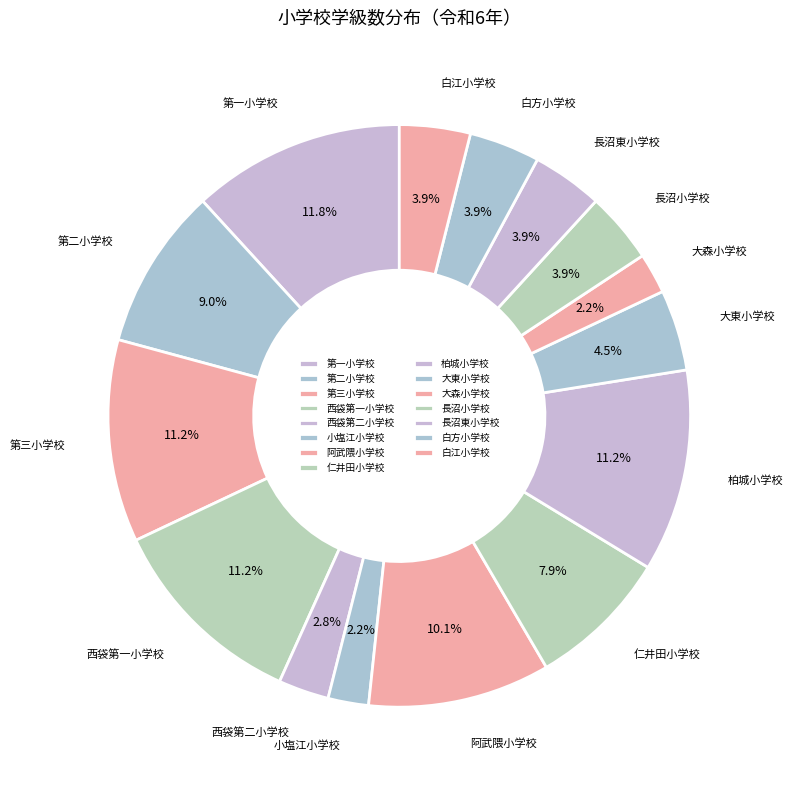

Does any single category account for the majority?

No